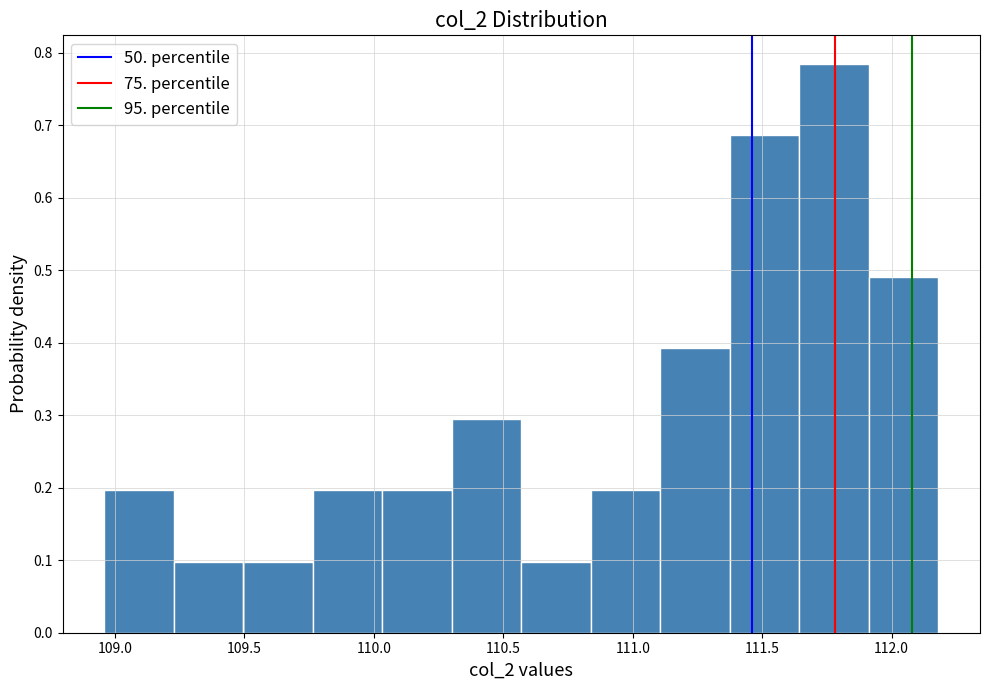

Reading left to right, transcribe this chart: for each bar, give the range it covers on the x-axis and its height. Neither the bar edges nor the heights are printed on the chart, so give them approximately, as read against the axes.

108.95 to 109.25: 0.20
109.25 to 109.50: 0.10
109.50 to 109.75: 0.10
109.75 to 110.05: 0.20
110.05 to 110.30: 0.20
110.30 to 110.55: 0.29
110.55 to 110.85: 0.10
110.85 to 111.10: 0.20
111.10 to 111.40: 0.39
111.40 to 111.65: 0.69
111.65 to 111.90: 0.78
111.90 to 112.20: 0.49